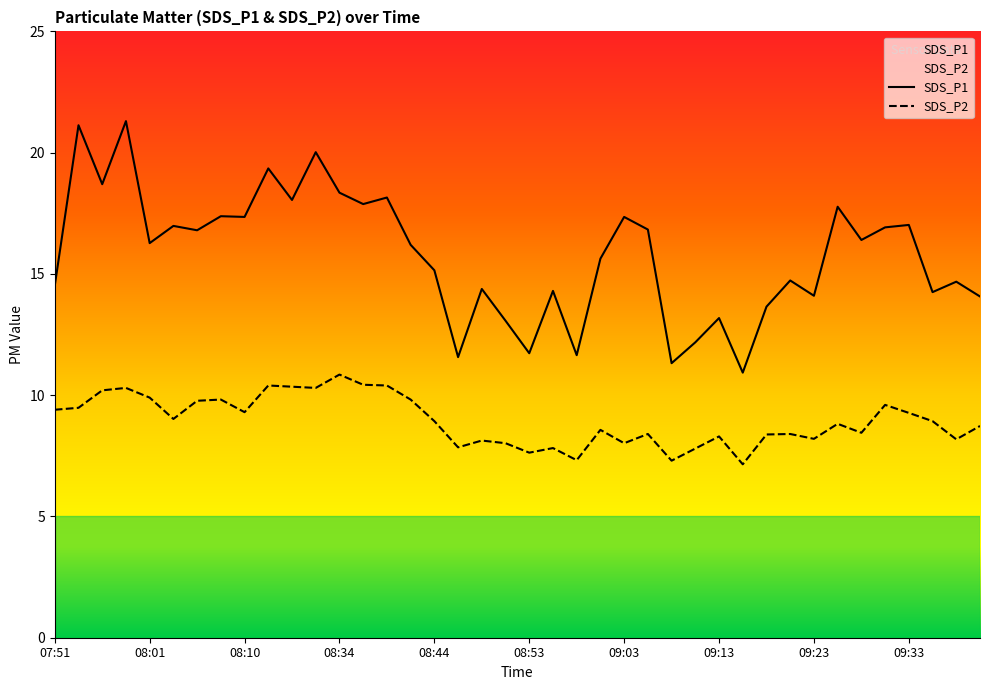

The value of SDS_P1 at 09:35 is 14.2. True or false?

True